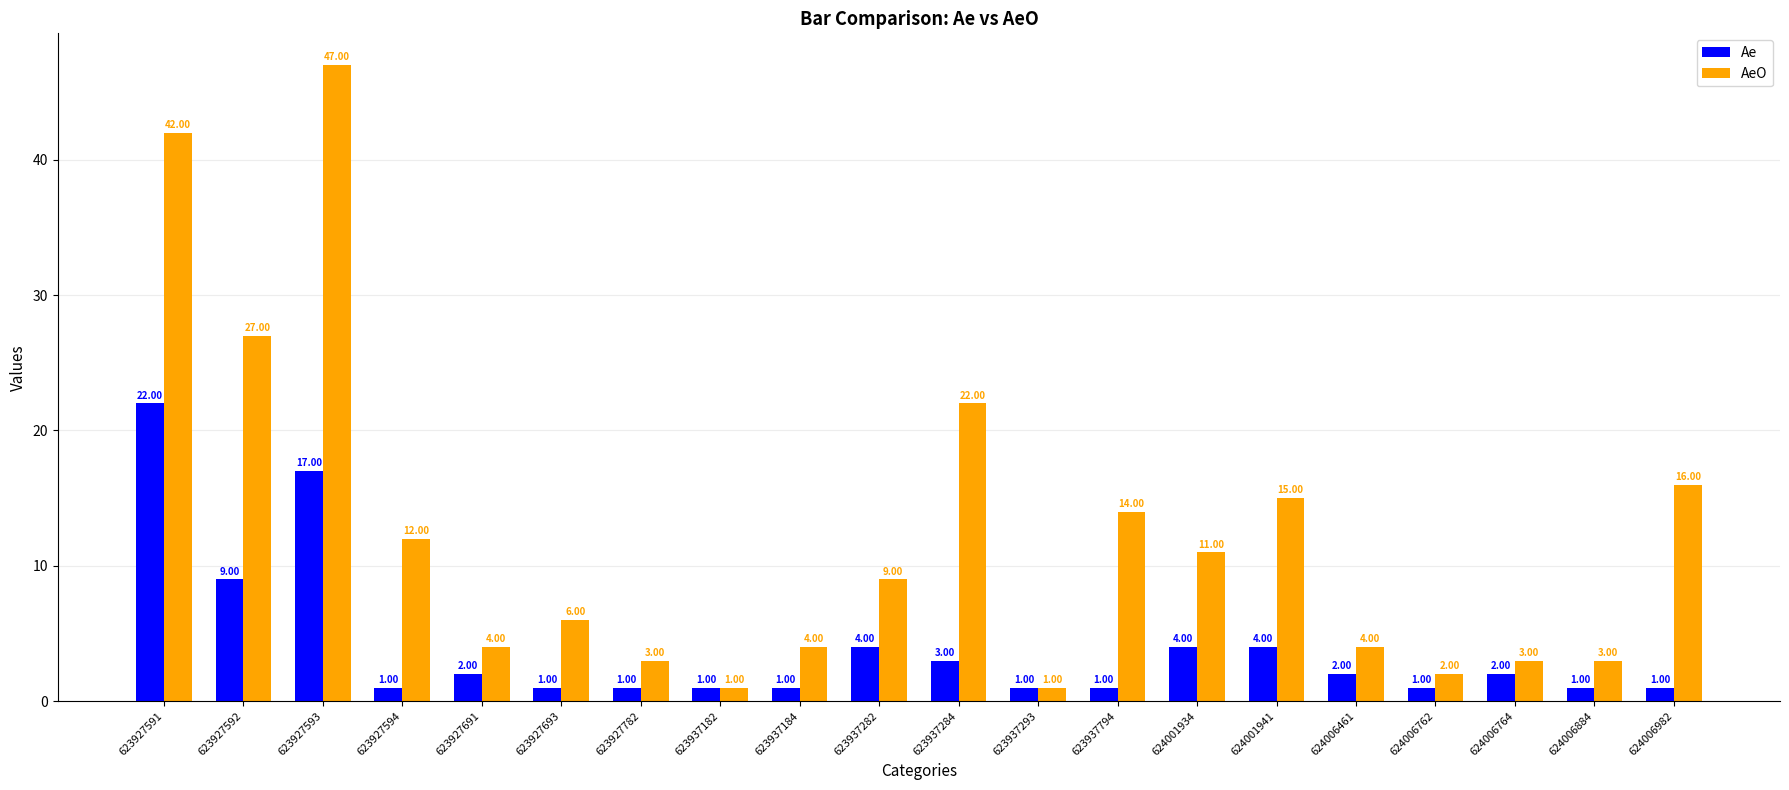

True or false: AeO has a value of 3 at 624006884.

True